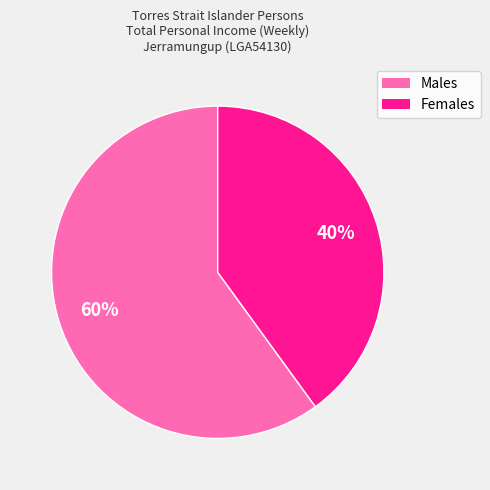

True or false: Males accounts for 49% of the total.

False